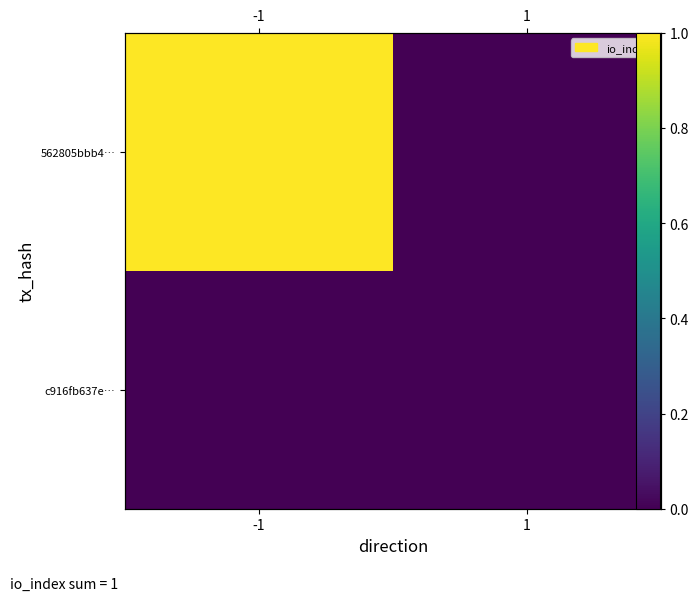

Is the value of c916fb637e… at 1 greater than the value of 562805bbb4… at -1?

No